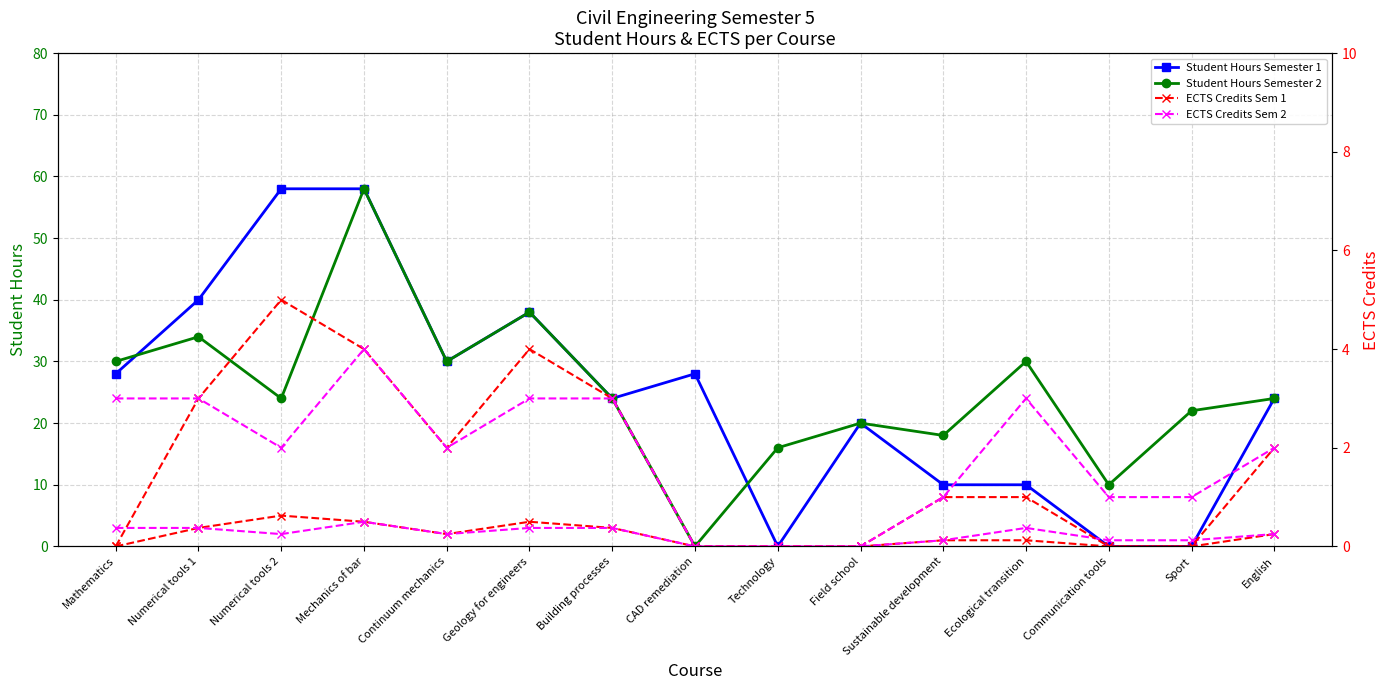

True or false: ECTS Credits Sem 2 has a value of 1 at Mathematics.

False